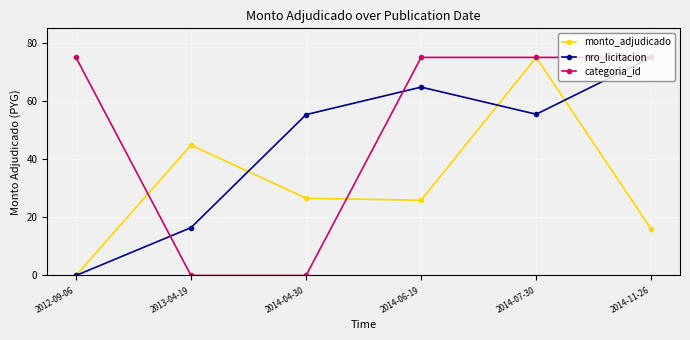

The categoria_id series shows 20.8 at 2014-11-26. True or false?

False